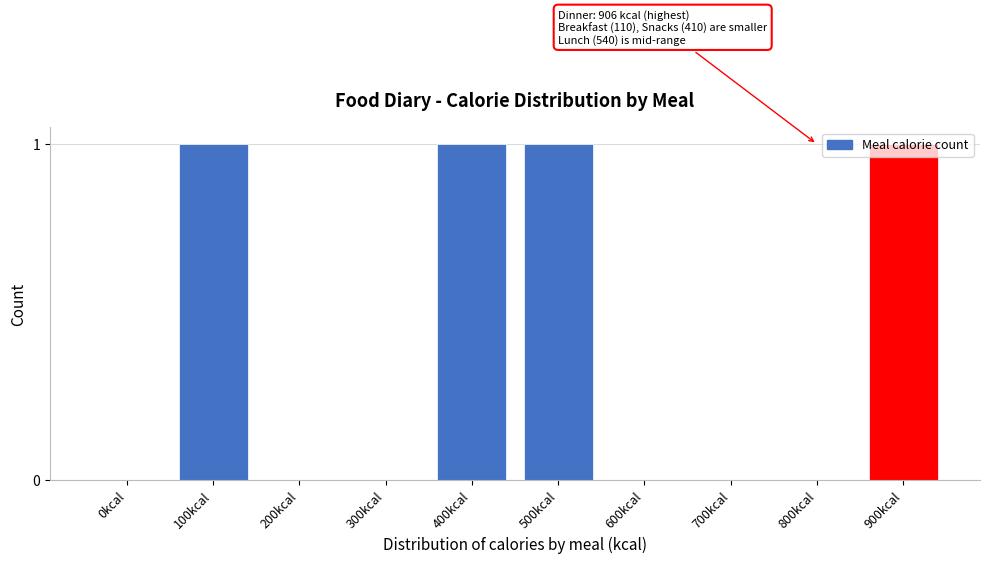

Is it true that the value at 400kcal is 0?

False